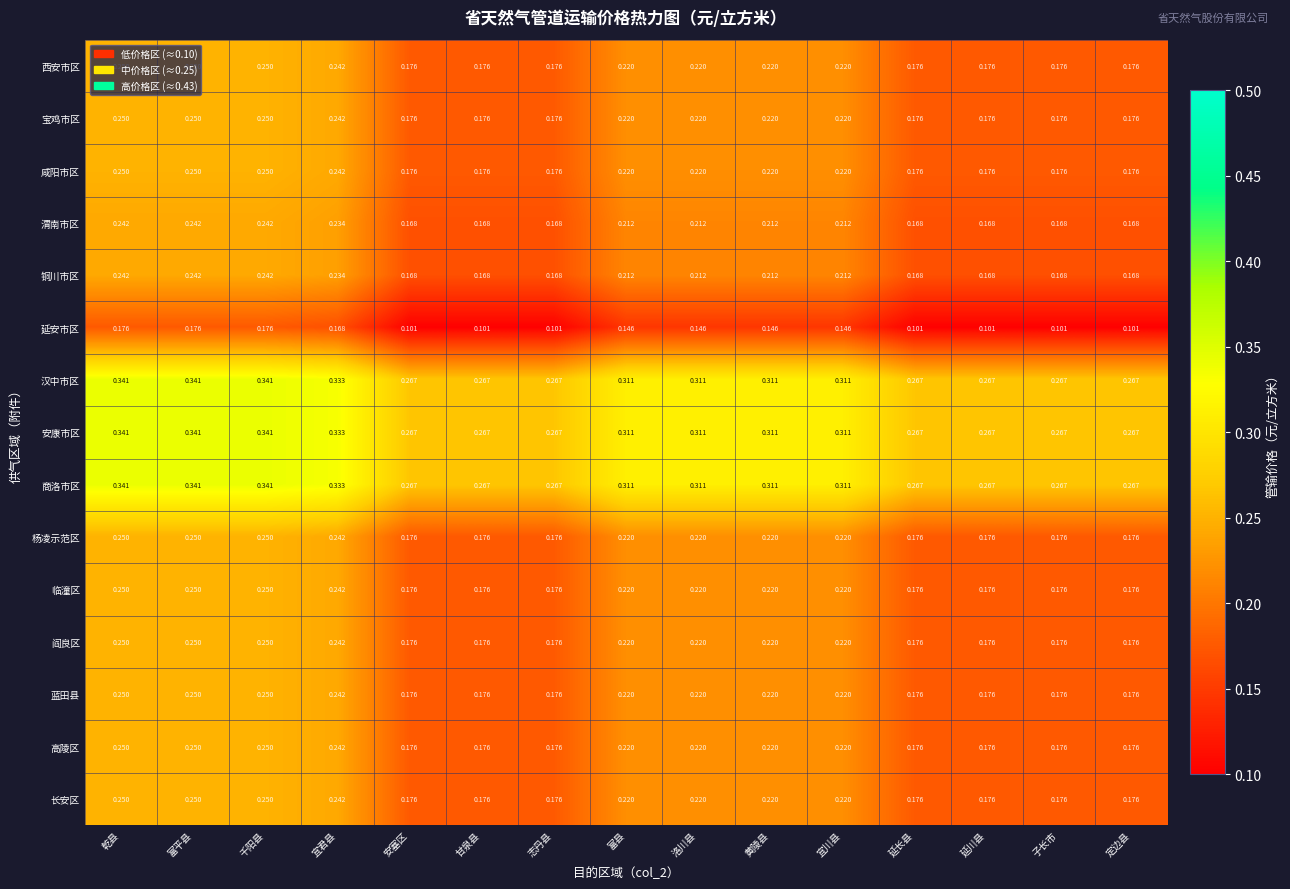

Which series has the largest range (max minus min)?

延安市区